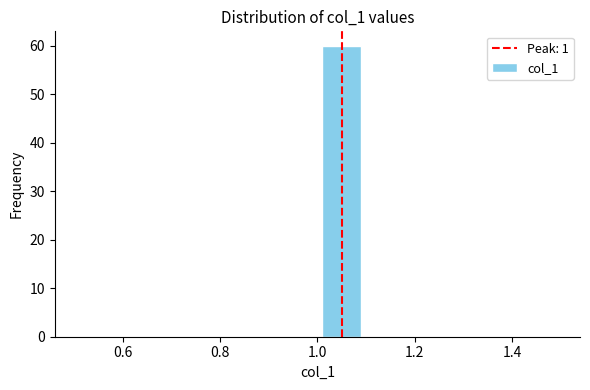

Reading left to right, transcribe this chart: for each bar, give the range it covers on the x-axis and its height. The values are not printed on the chart, so give them approximately, as read against the axis.

0.5 to 0.6: 0
0.6 to 0.7: 0
0.7 to 0.8: 0
0.8 to 0.9: 0
0.9 to 1.0: 0
1.0 to 1.1: 60
1.1 to 1.2: 0
1.2 to 1.3: 0
1.3 to 1.4: 0
1.4 to 1.5: 0